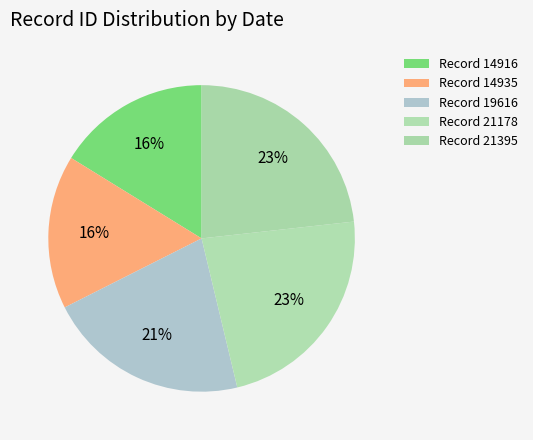

How many slices are in this pie chart?

5